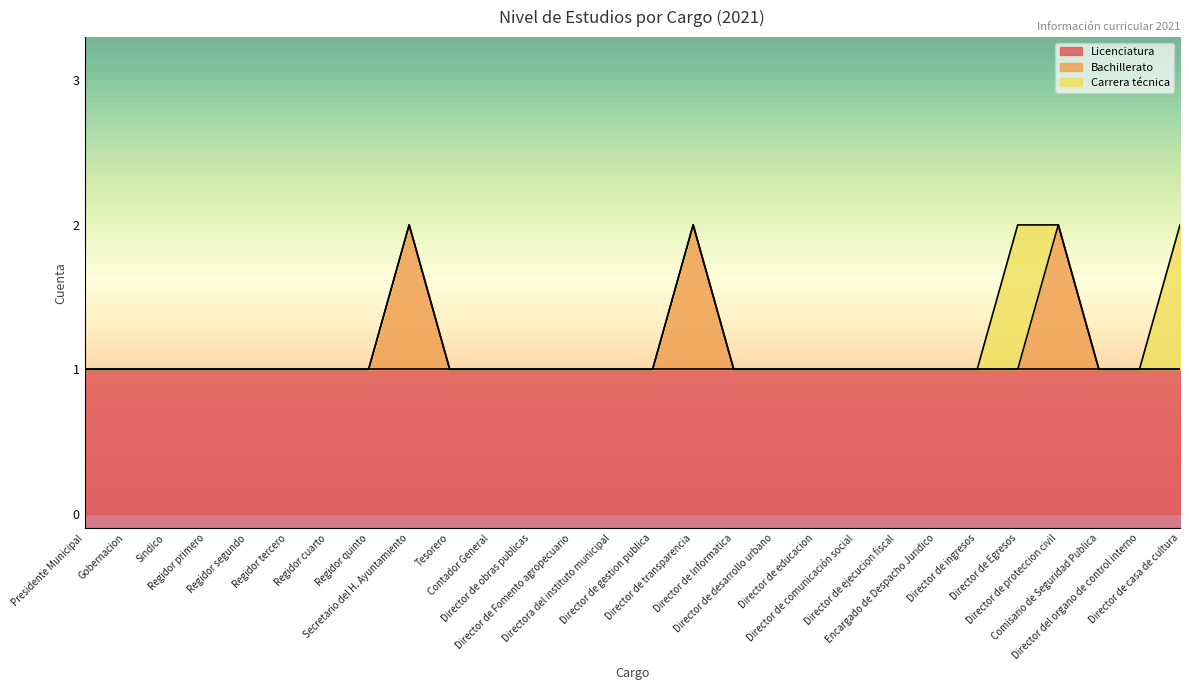

Is it true that Carrera técnica equals -1 at Encargado de Despacho Juridico?

False